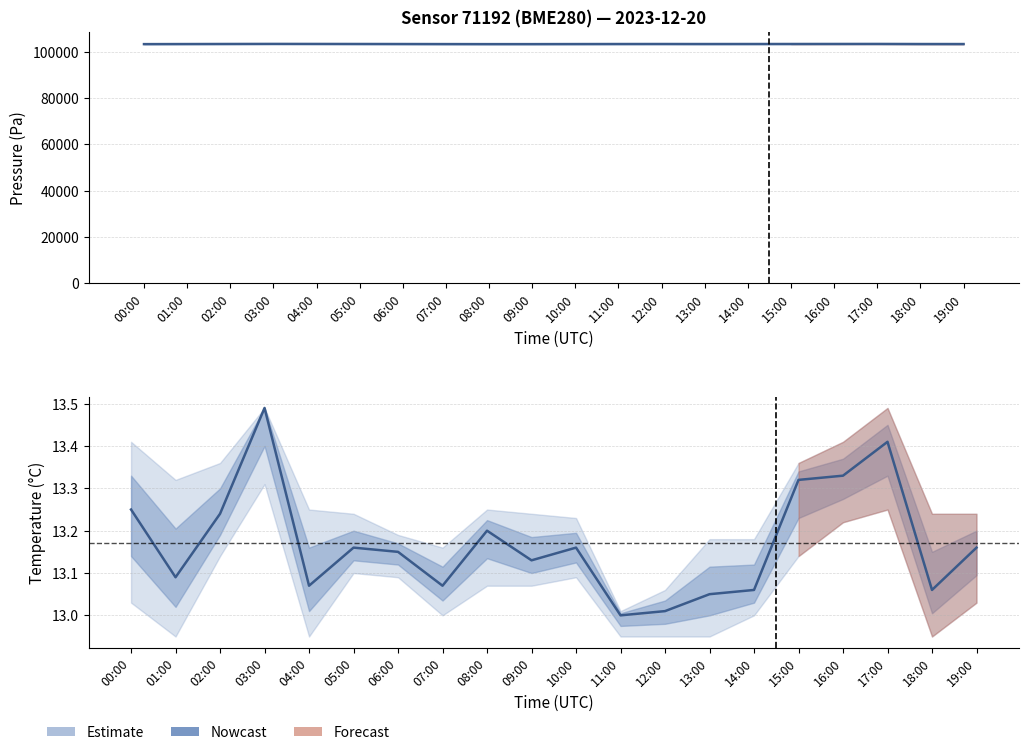

What is the highest value of the humidity series?

100.0